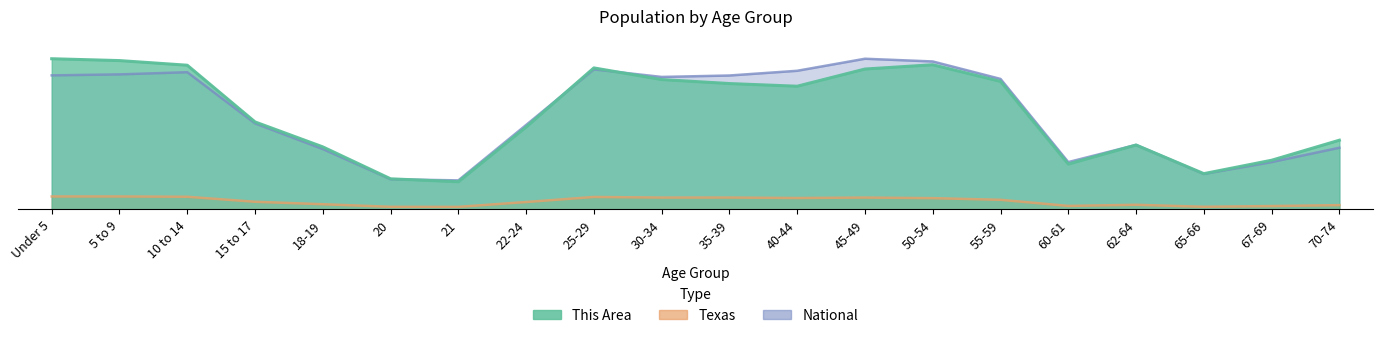

Between 40-44 and 65-66, which series saw the biggest shift?

National